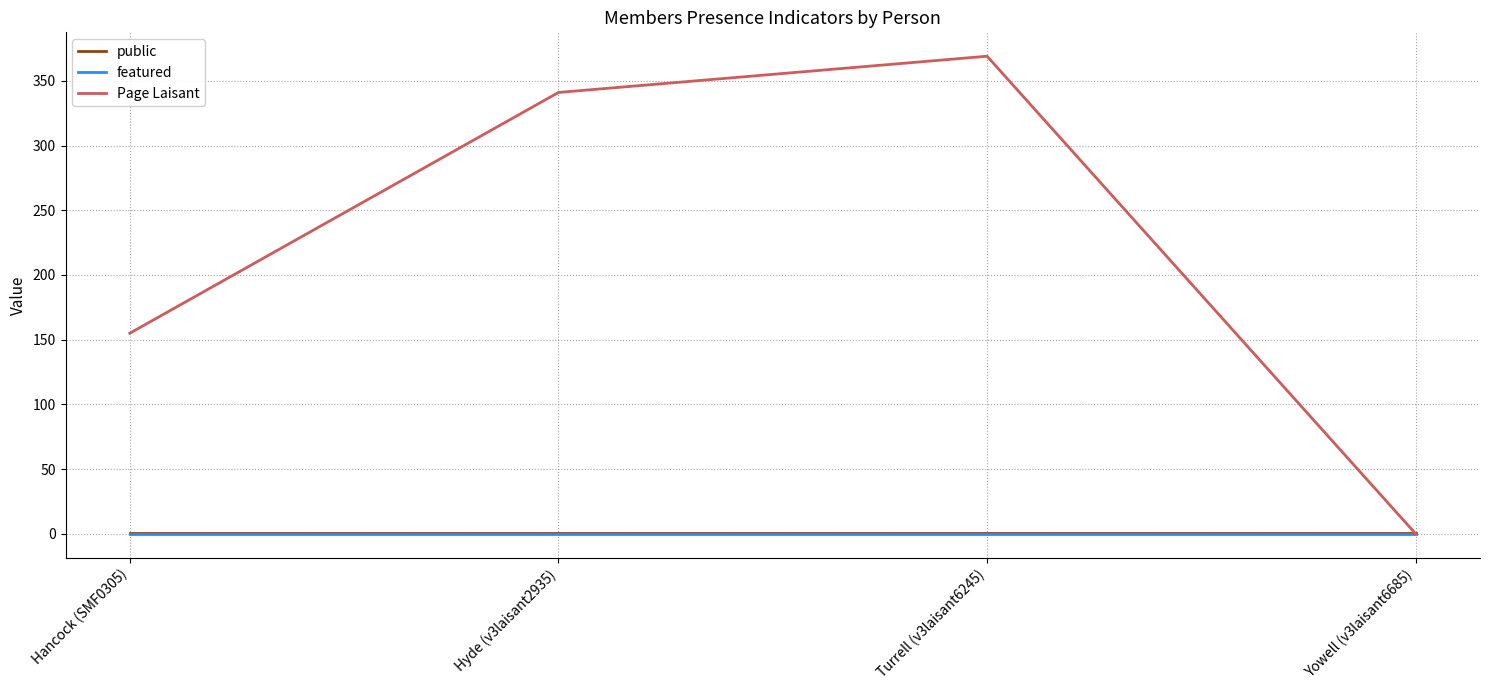

What is the difference between the highest and lowest values at Yowell (v3laisant6685)?

1